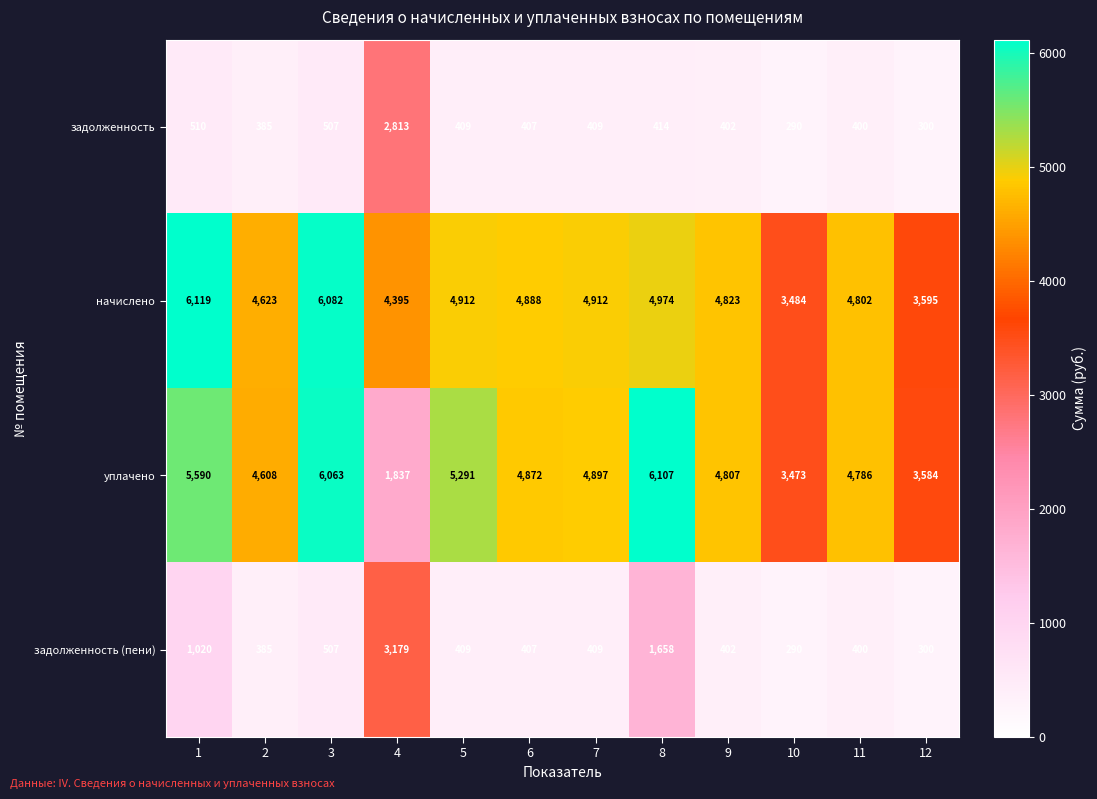

Where is начислено nearest to the value 4801?

11